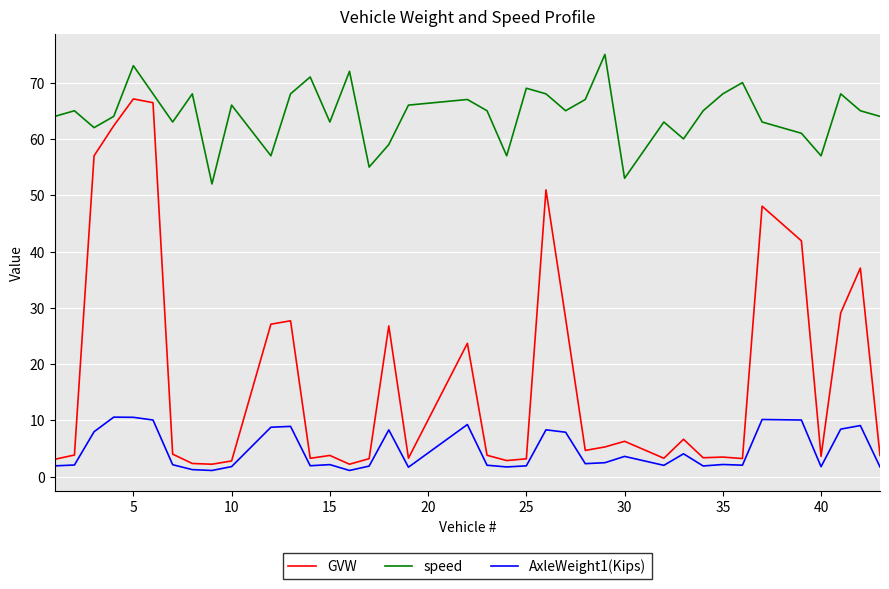

How many lines are shown in the chart?

3